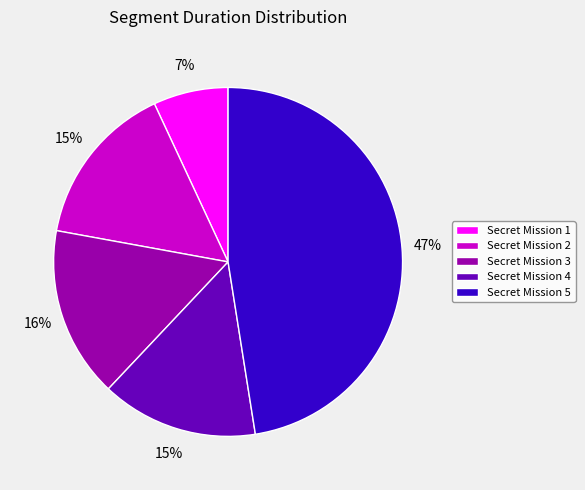

How many slices are in this pie chart?

5